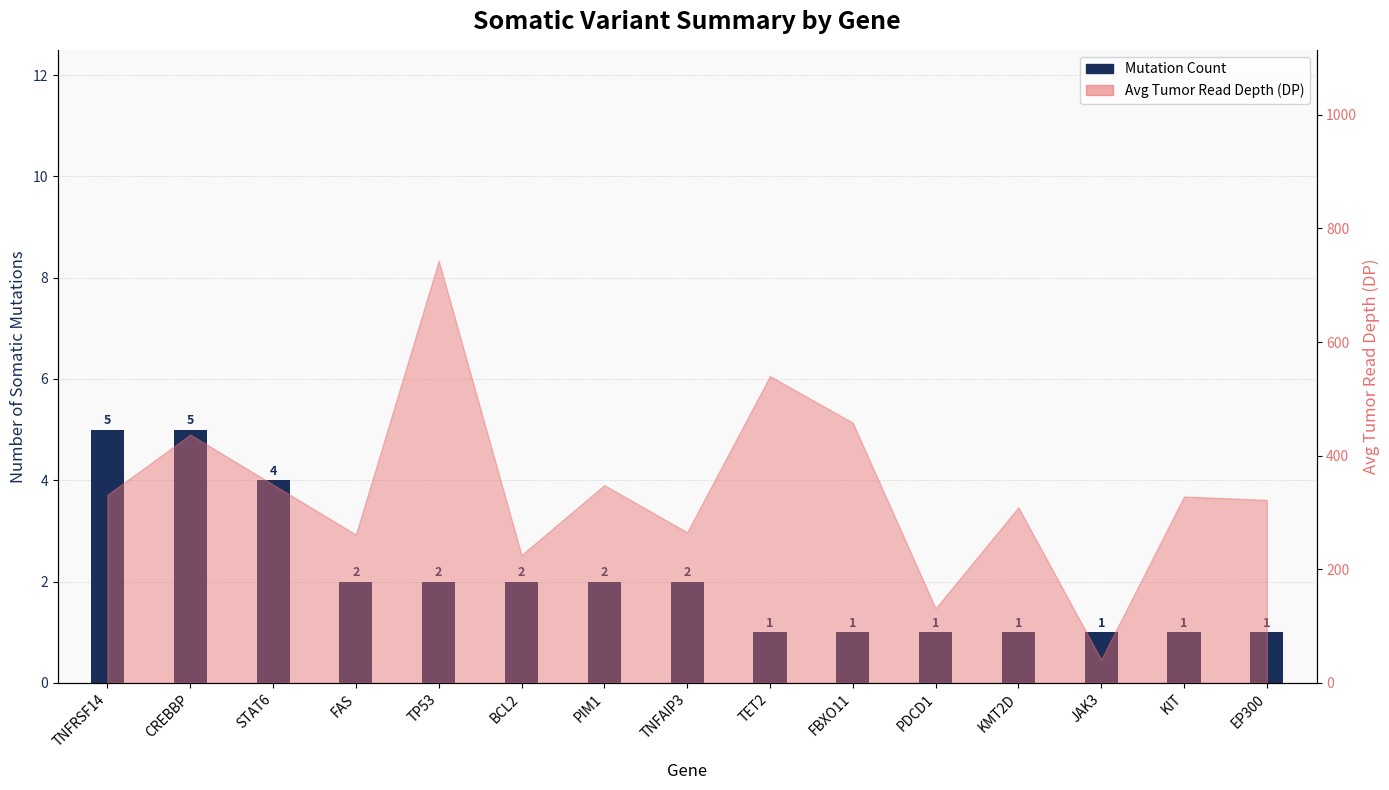

What is the label of the 6th bar from the left?

BCL2